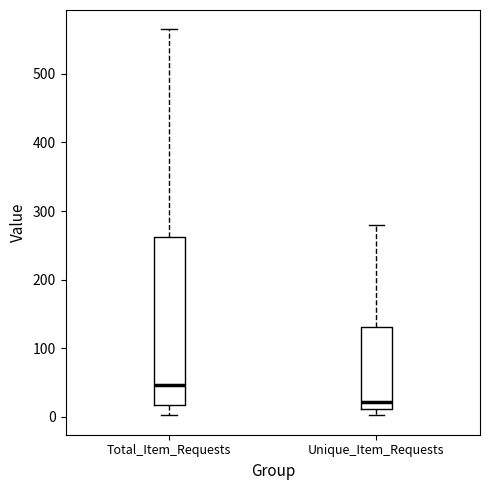

Reading left to right, transcribe this box plot: for each box, give where its median line is, the range the box spans, and where its two whiskers end, as read against the y-axis. The values are not printed on the chart, so give them approximately, as read against the axis.

Total_Item_Requests: median 50, box 20 to 260, whiskers 0 to 570
Unique_Item_Requests: median 20, box 10 to 130, whiskers 0 to 280